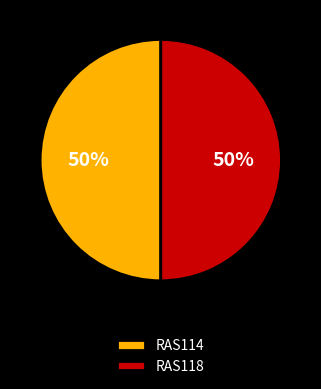

To the nearest percent, what is the average slice percentage?

50%